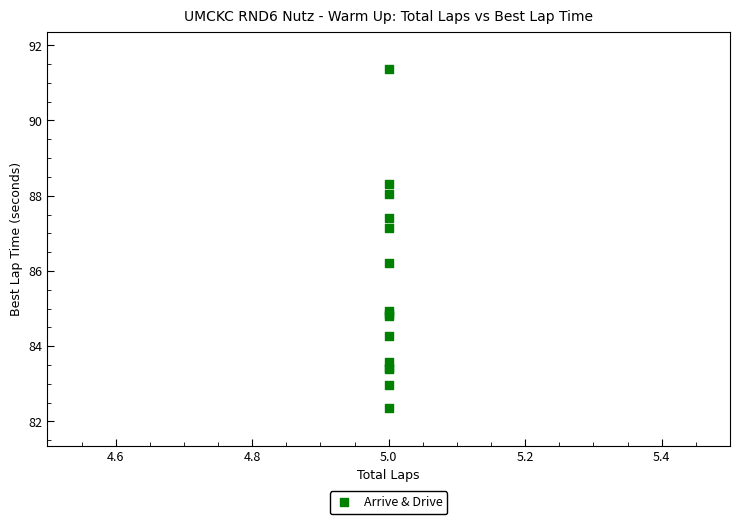

What Y value in the scatter plot is closest to 86?

86.2